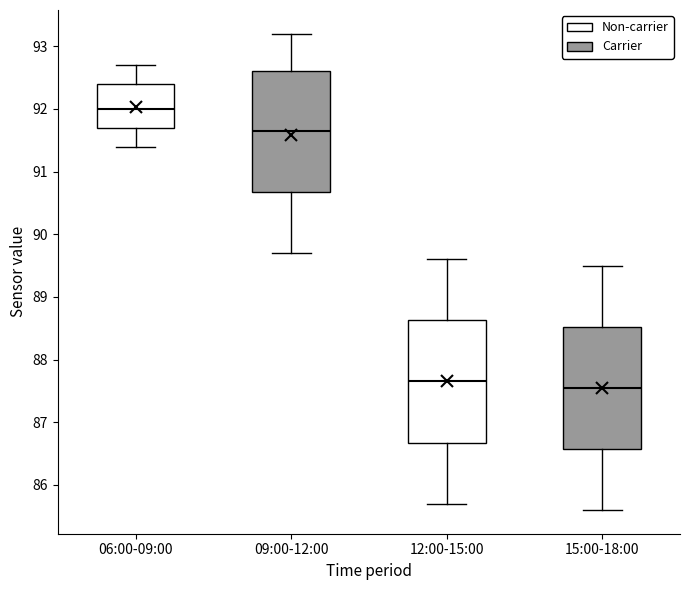

Which box's median line is the lowest?

15:00-18:00